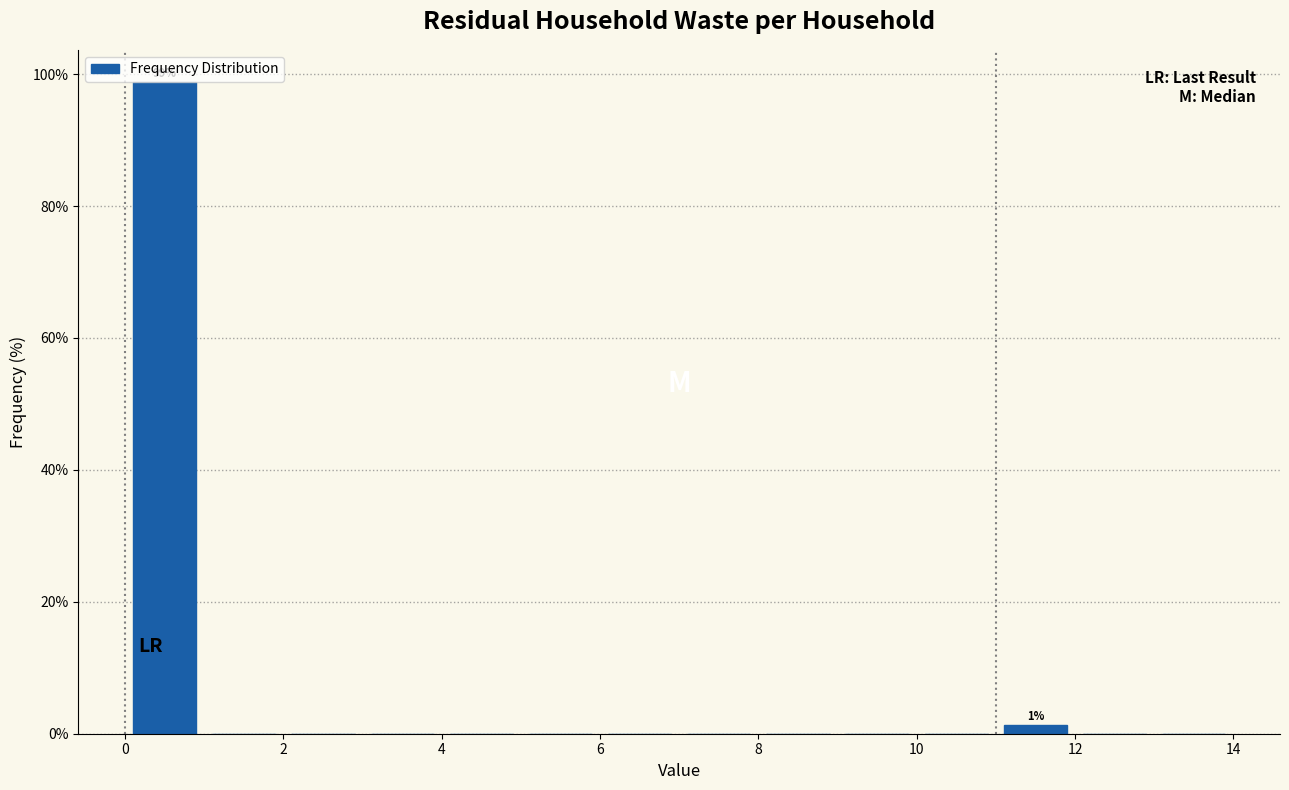

Over which range of the x-axis is the bar tallest?

0 to 1